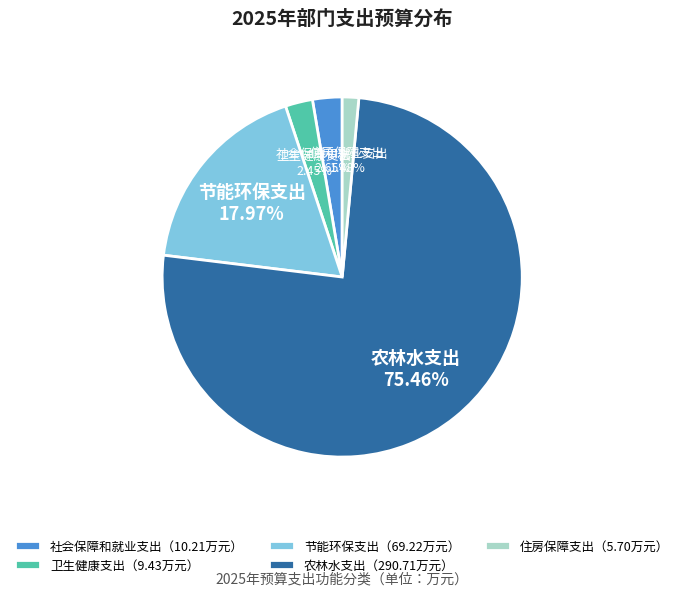

Which slice is the largest?

农林水支出